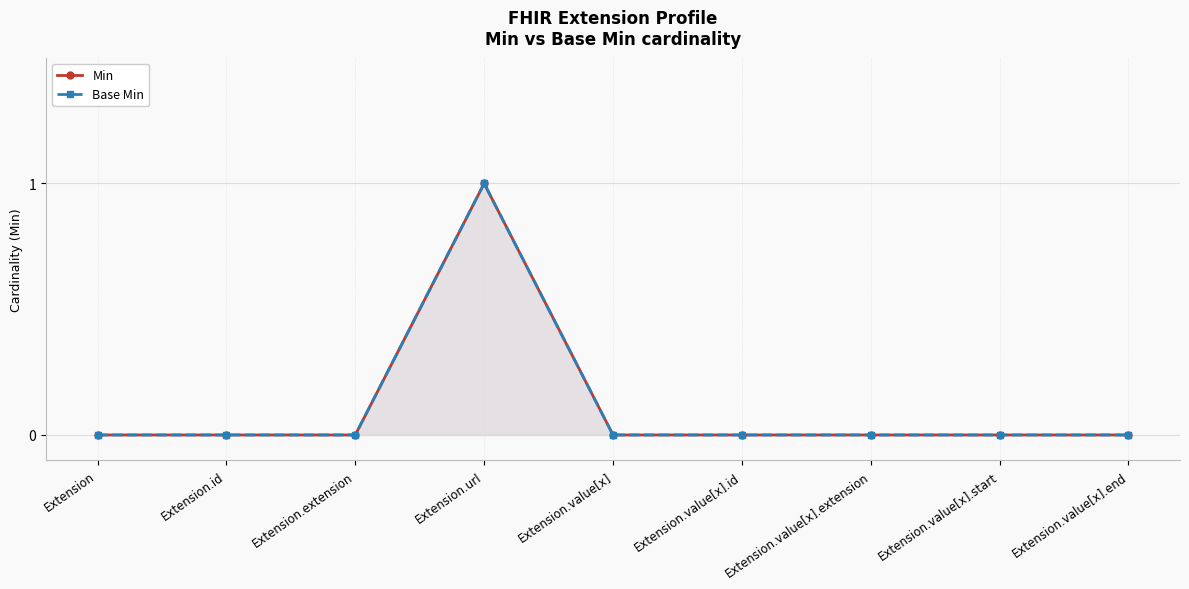

At which category is the sum across all series the highest?

Extension.url